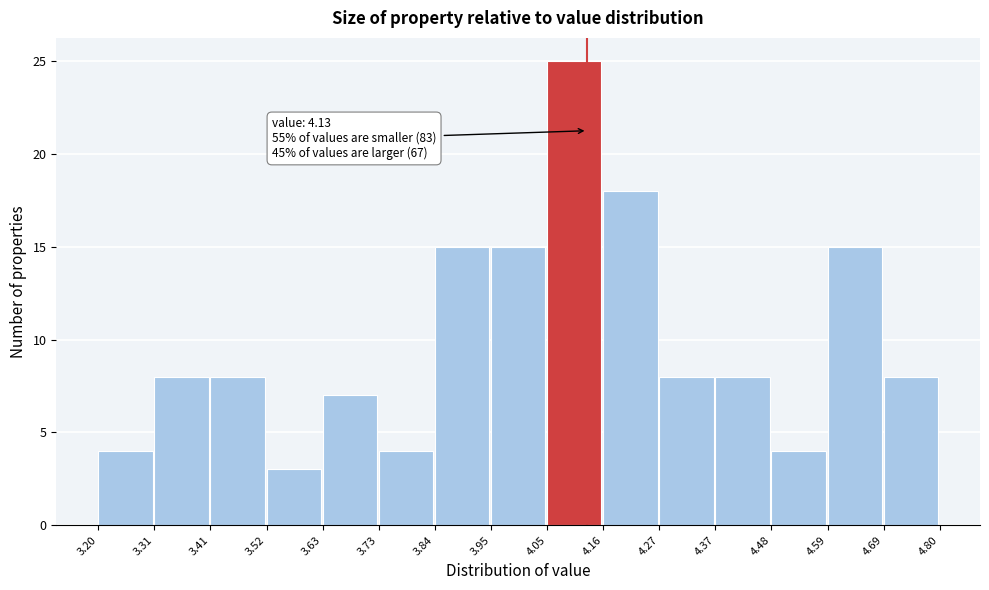

Over which range of the x-axis is the bar tallest?

4.05 to 4.16